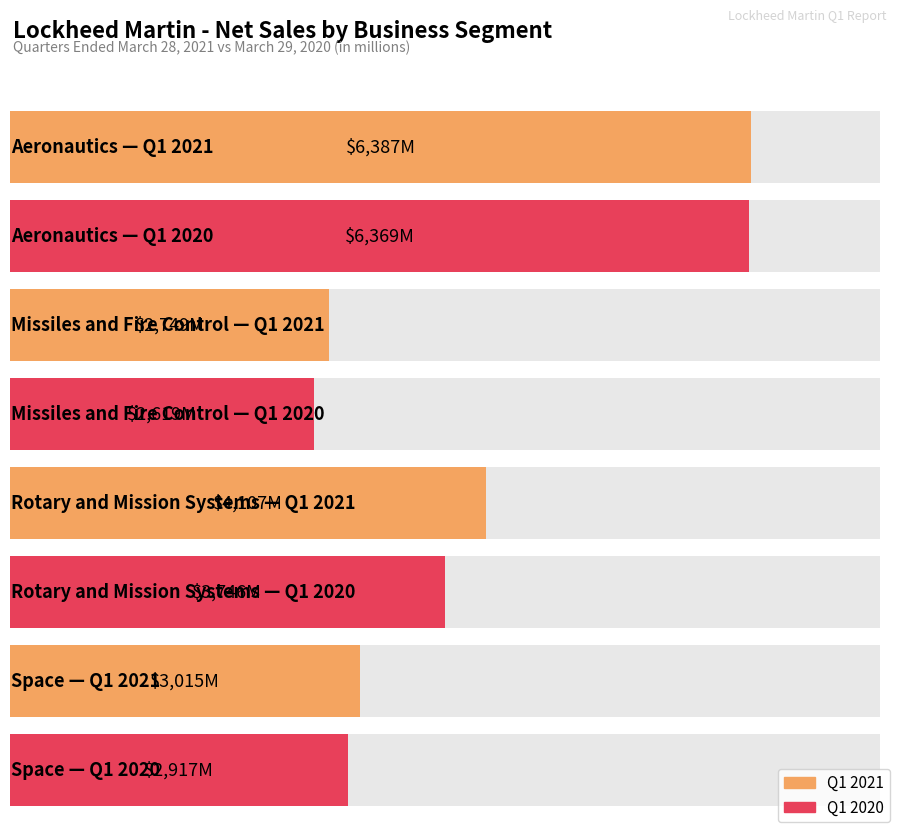

Count the number of categories in the chart.

4